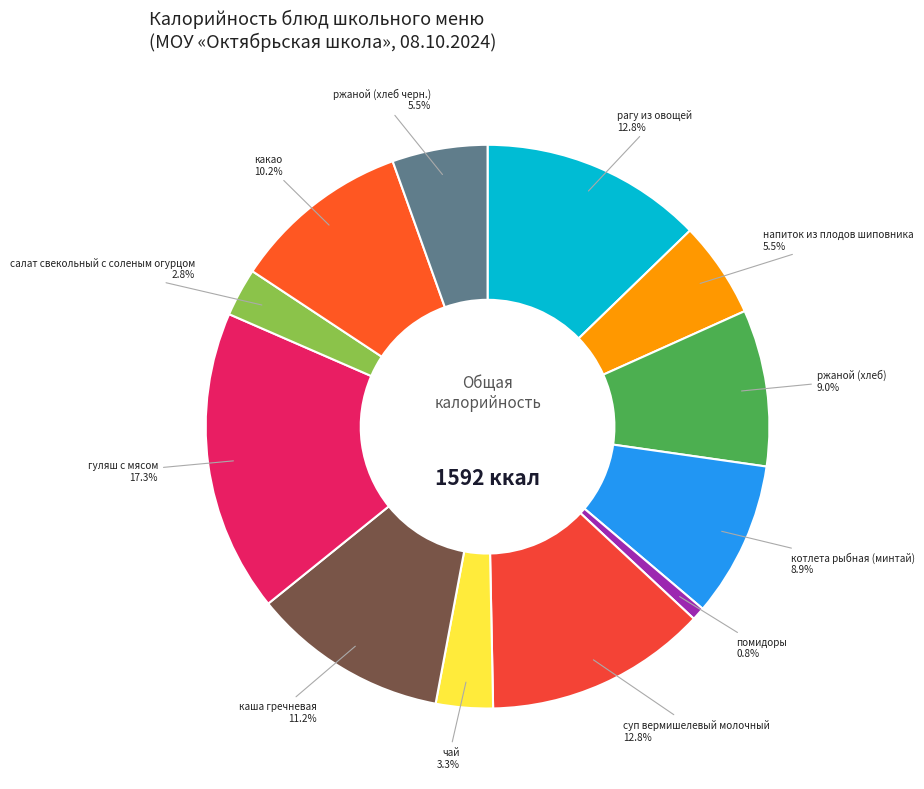

How many segments does this pie chart have?

12